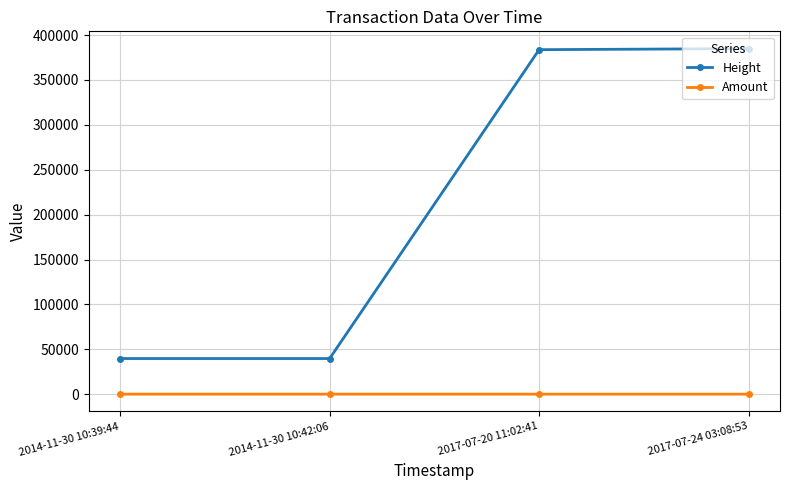

Which series changed the most between 2014-11-30 10:39:44 and 2017-07-24 03:08:53?

Height